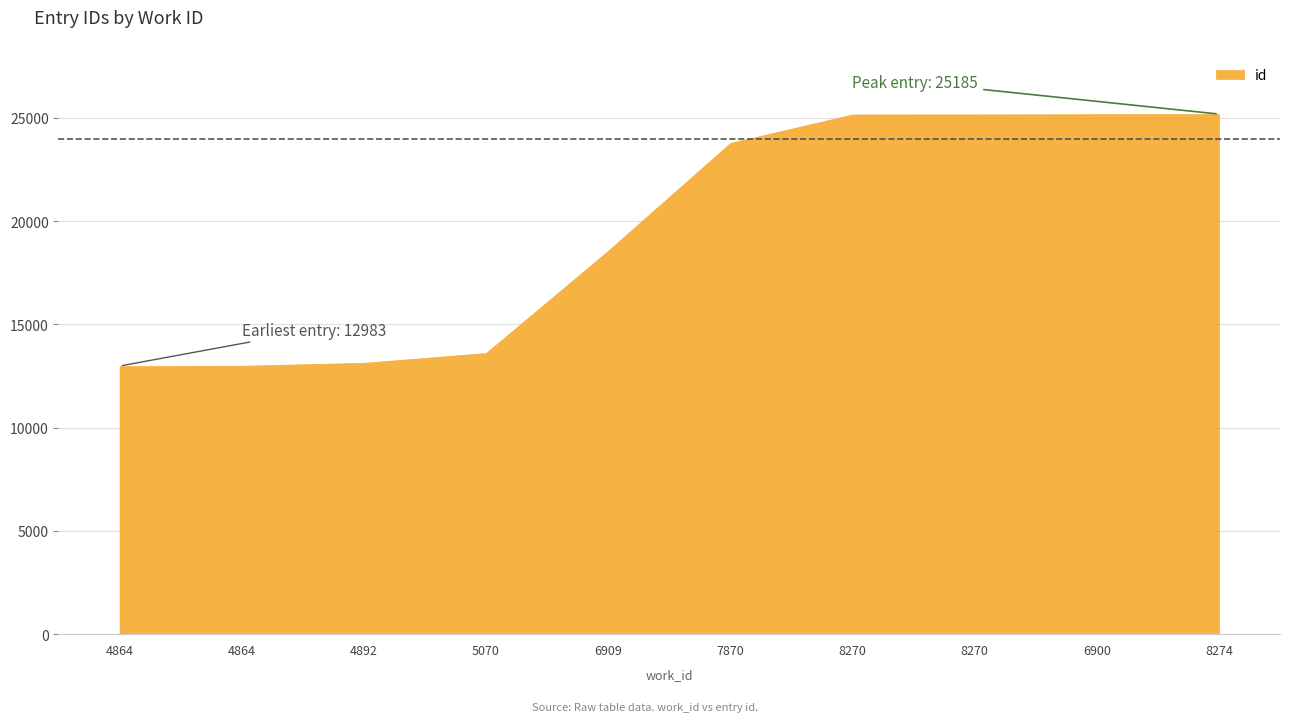

What is the smallest value displayed?

12983